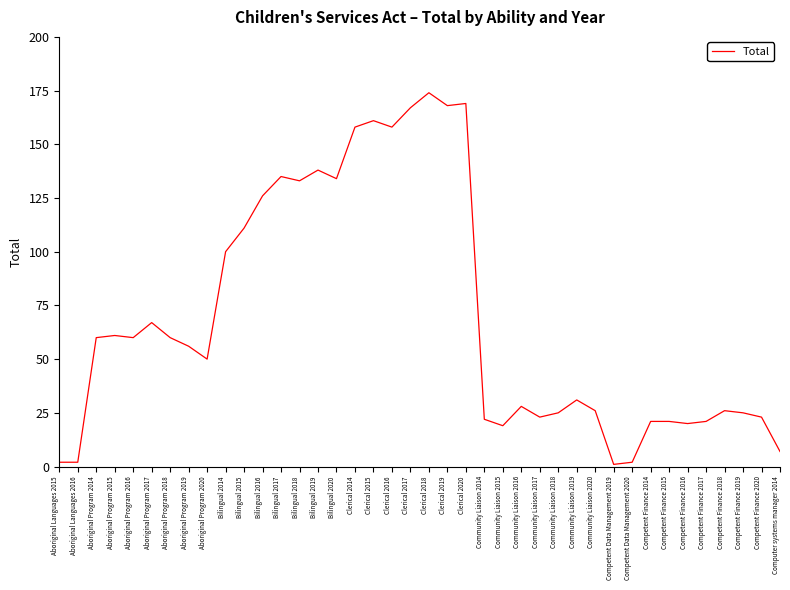

Reading right to left, extract all data points from this chart.

7	23	25	26	21	20	21	21	2	1	26	31	25	23	28	19	22	169	168	174	167	158	161	158	134	138	133	135	126	111	100	50	56	60	67	60	61	60	2	2